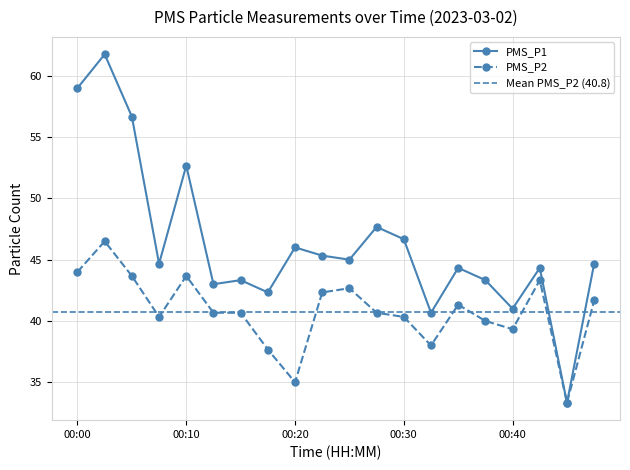

True or false: PMS_P2 and PMS_P1 intersect in this chart.

False